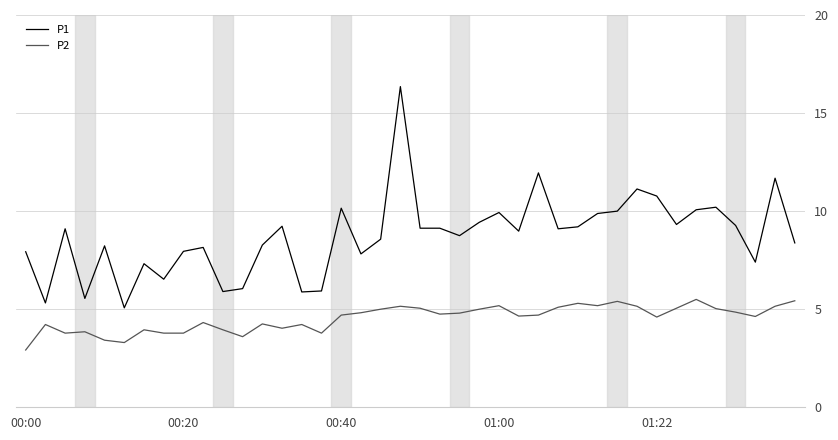

What is the greatest value displayed?

16.4